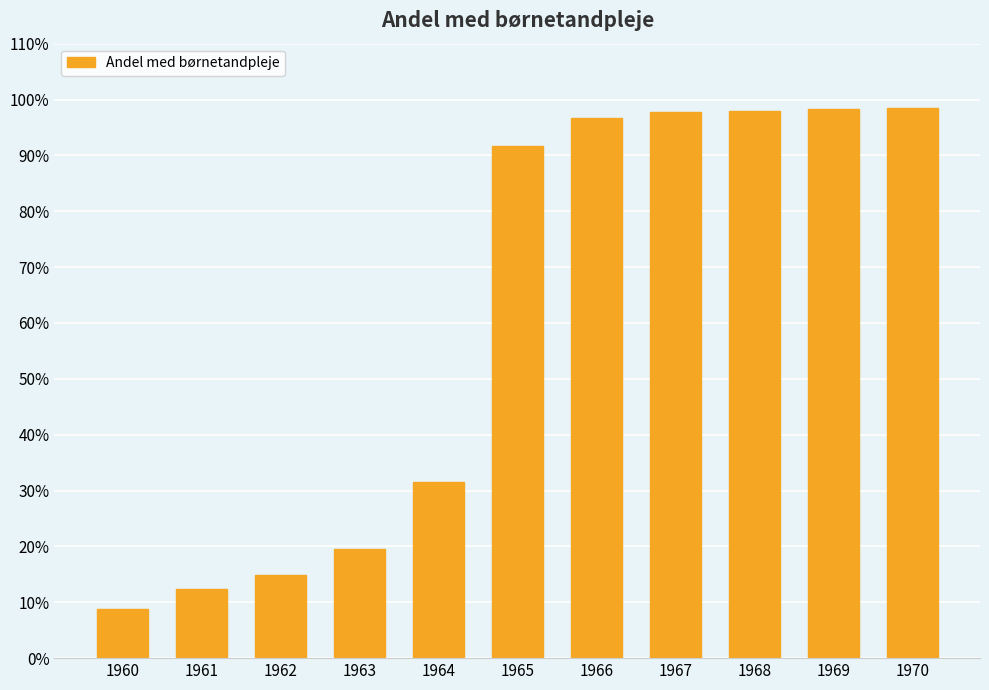

What is the value of the 8th bar from the left?

97.7